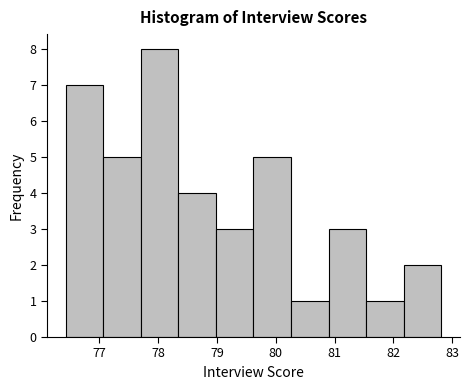

Reading left to right, list every bar in this chart as the range it spans on the x-axis followed by its height. Neither the bar edges nor the heights are printed on the chart, so give them approximately, as read against the axes.

76.4 to 77.1: 7
77.1 to 77.7: 5
77.7 to 78.3: 8
78.3 to 79.0: 4
79.0 to 79.6: 3
79.6 to 80.3: 5
80.3 to 80.9: 1
80.9 to 81.5: 3
81.5 to 82.2: 1
82.2 to 82.8: 2